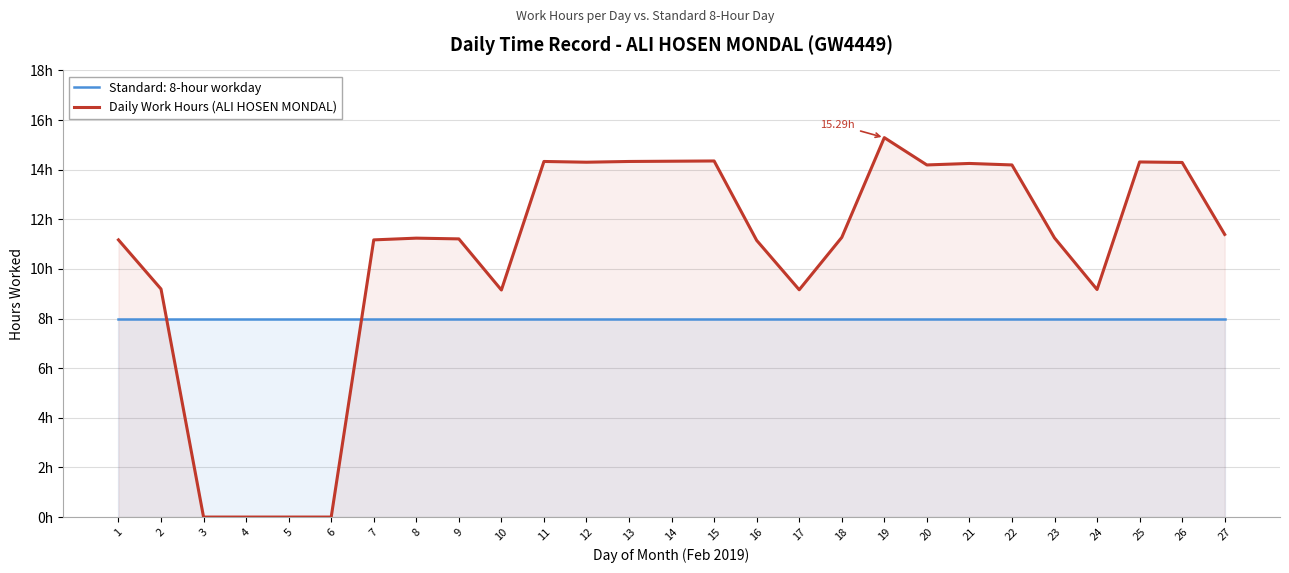

How many interior local peaks (higher than both neighbors) does the data have?

6